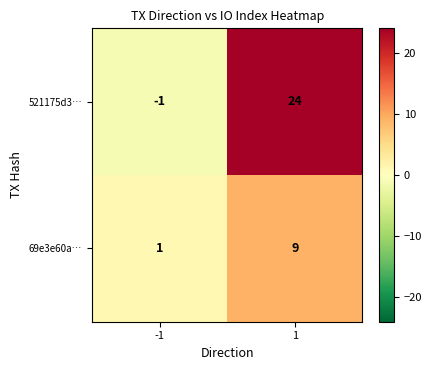

Which label corresponds to the largest value in the chart?

1